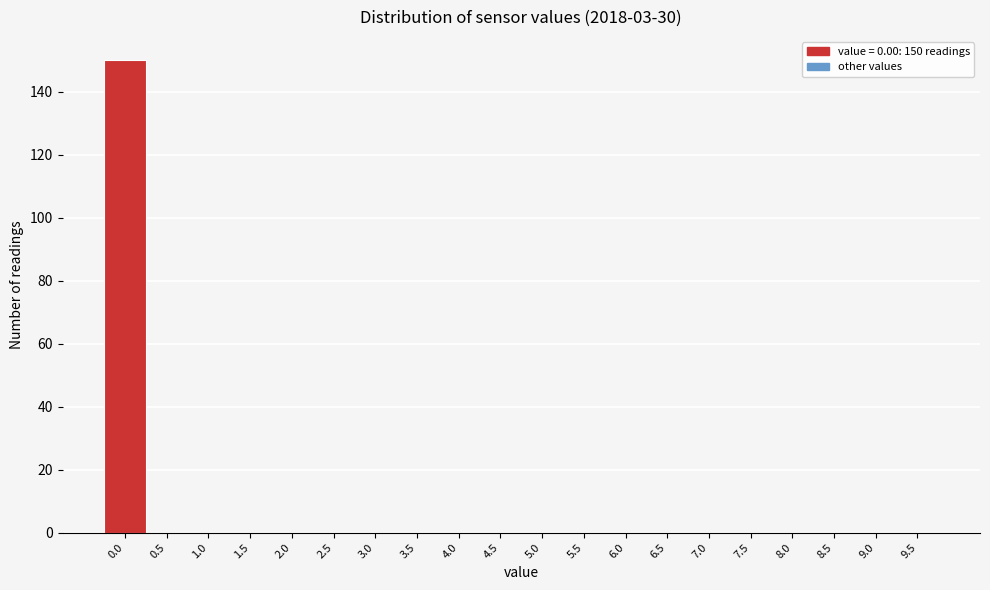

Reading left to right, what are all the values shown in this chart?

0.0=150	0.5=0	1.0=0	1.5=0	2.0=0	2.5=0	3.0=0	3.5=0	4.0=0	4.5=0	5.0=0	5.5=0	6.0=0	6.5=0	7.0=0	7.5=0	8.0=0	8.5=0	9.0=0	9.5=0